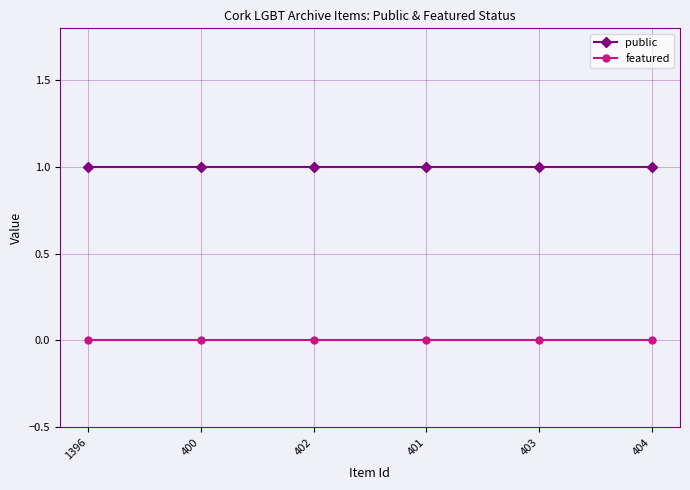

List the series in order of their peak value, highest first.

public, featured